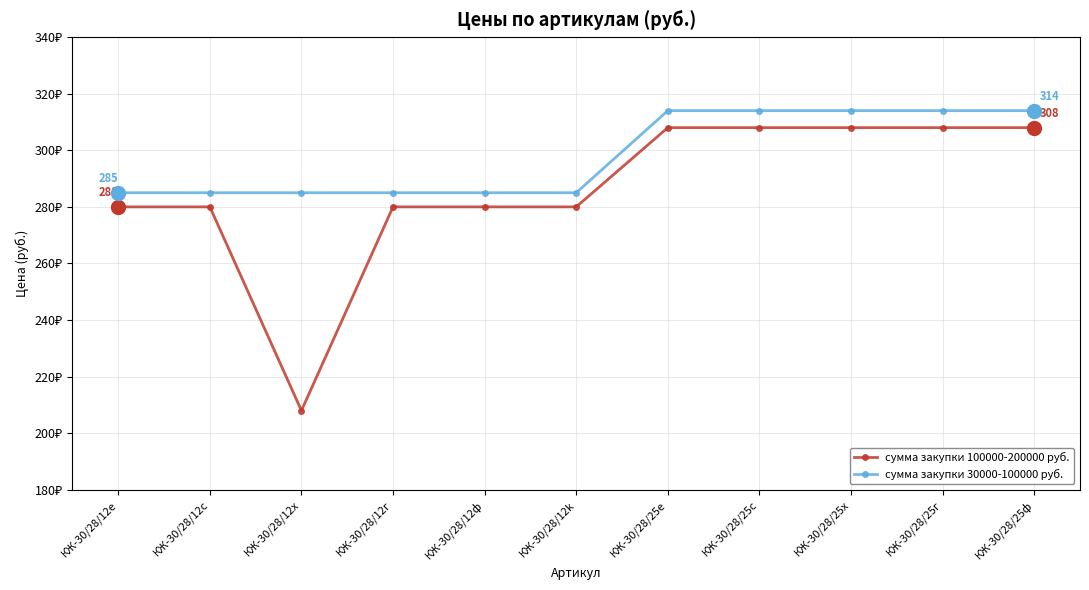

Which category has the highest value across all series?

КЖ-30/28/25е